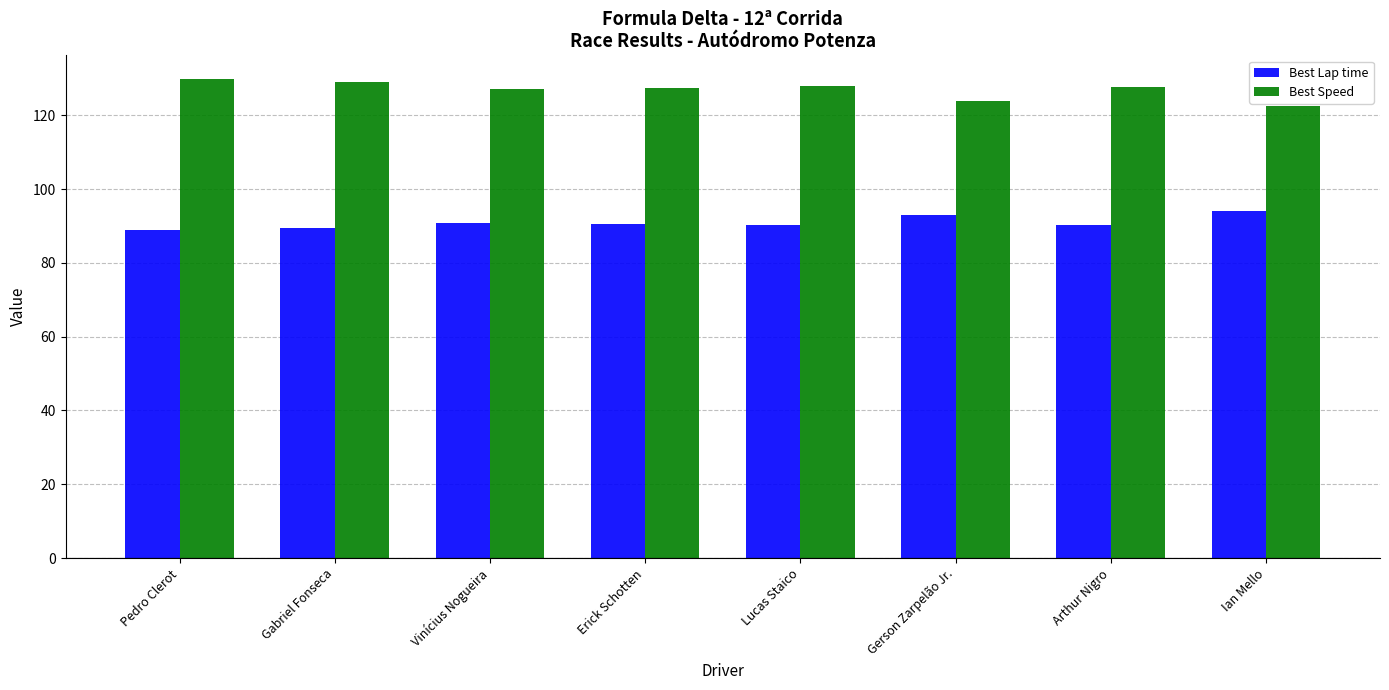

Rank the series by their average value, from highest to lowest.

Best Speed, Best Lap time